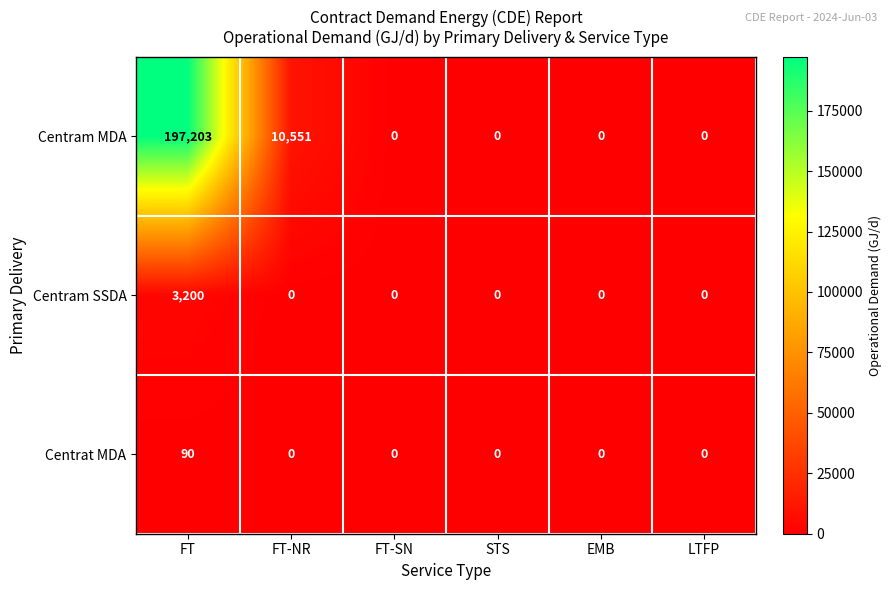

The value of Centram SSDA at STS is 1975. True or false?

False